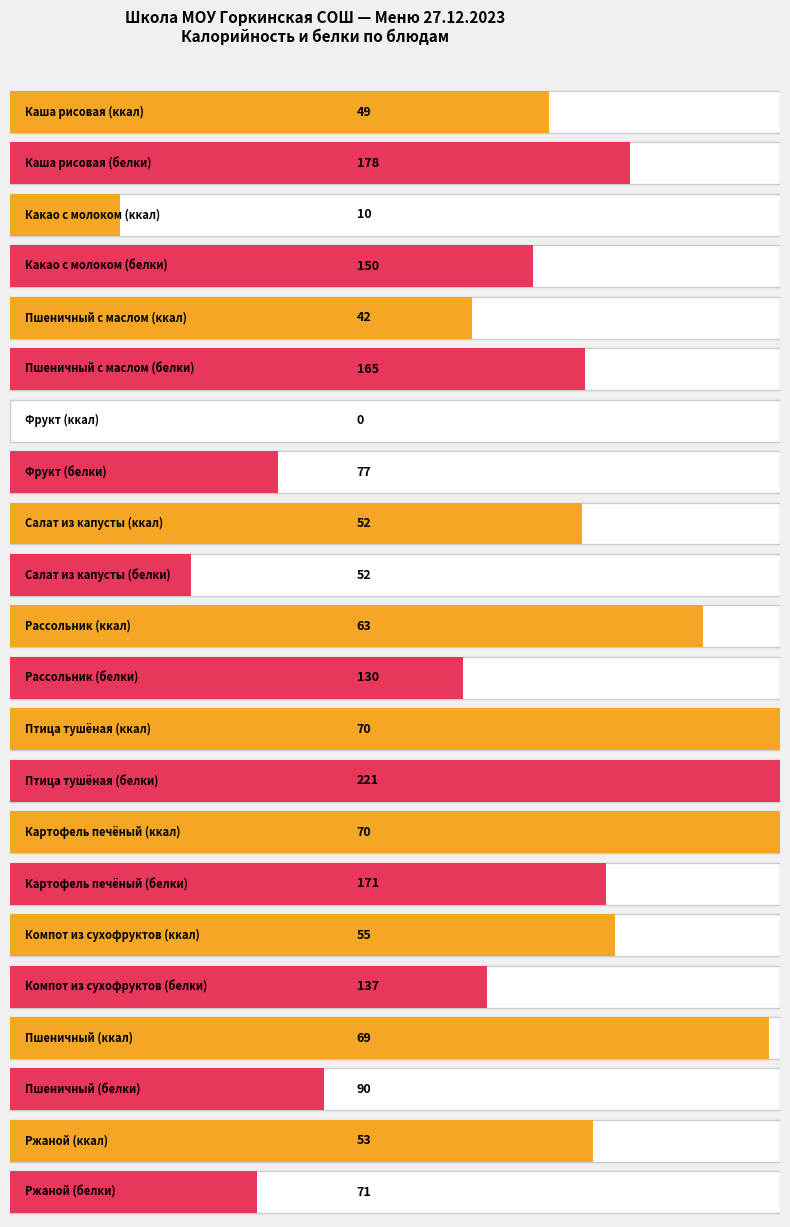

Which series has the widest spread of values?

Белки